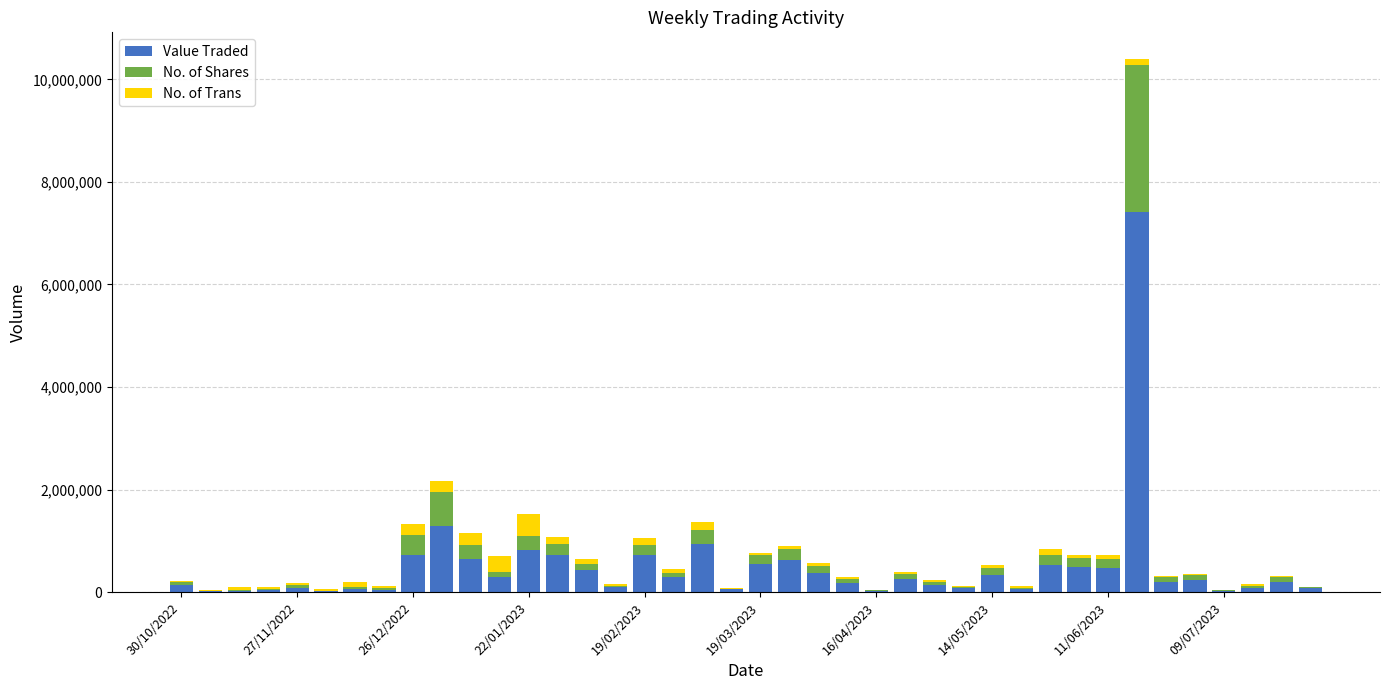

What is the sum of all Value Traded values?

19722647